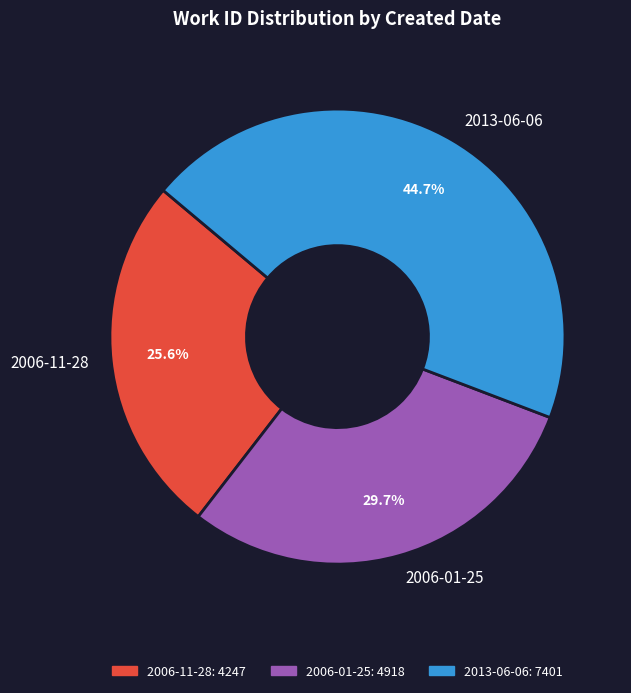

What is the ratio of the value at 2006-11-28 to the value at 2006-01-25?

0.9